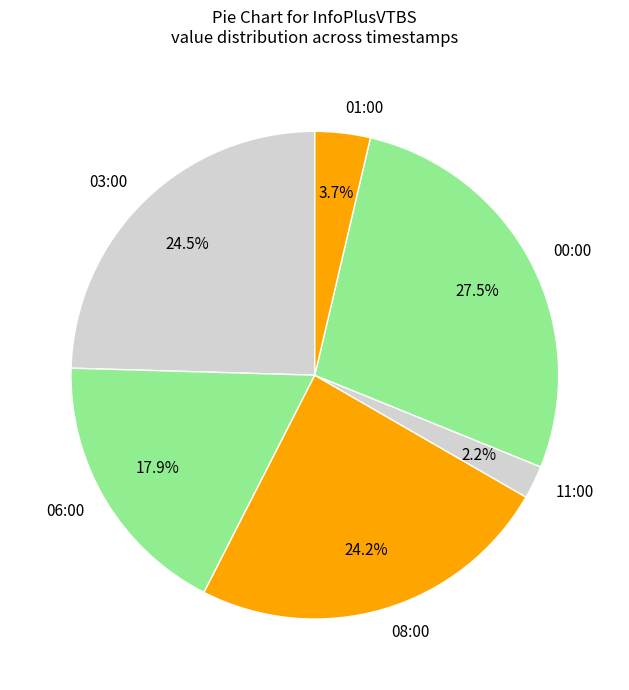

Is 08:00 the majority of the pie?

No